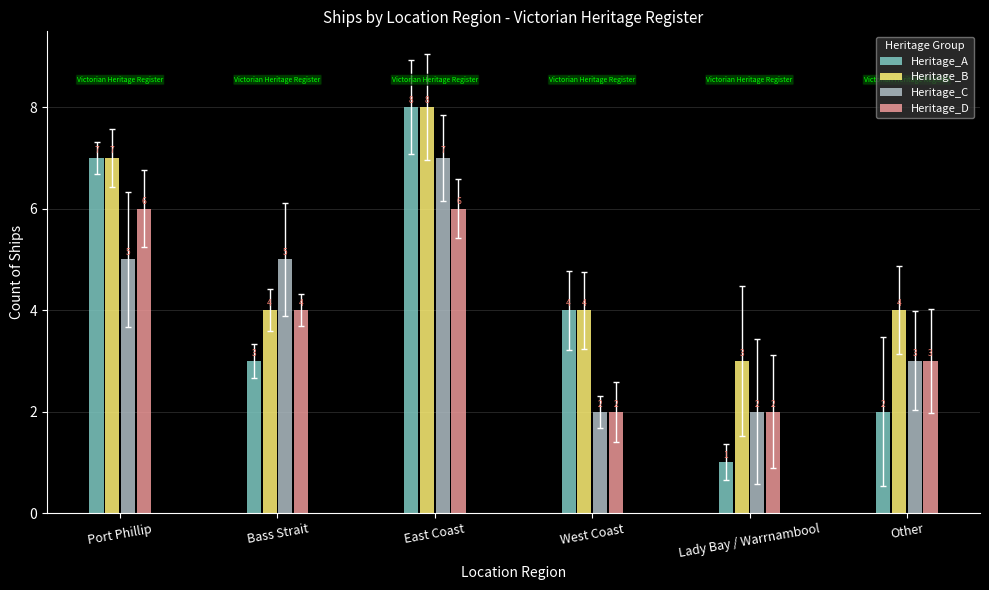

List the labels in order of Heritage_A value, smallest first.

Lady Bay / Warrnambool, Other, Bass Strait, West Coast, Port Phillip, East Coast